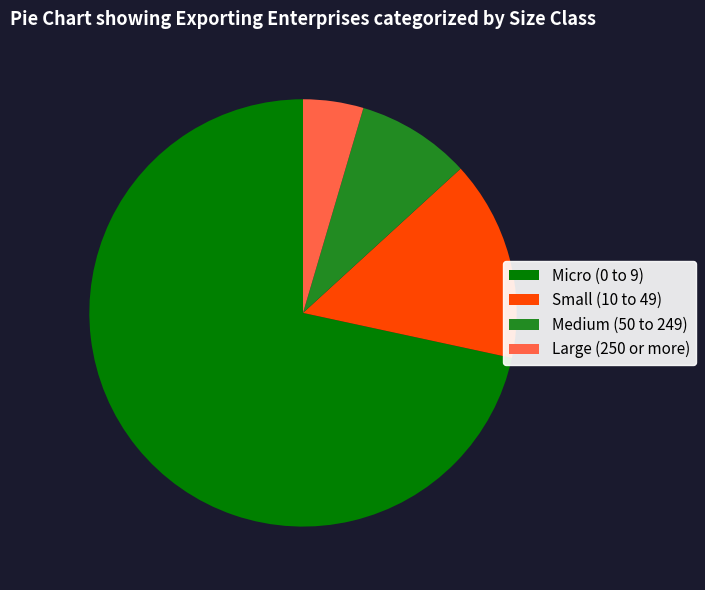

How many slices are in this pie chart?

4